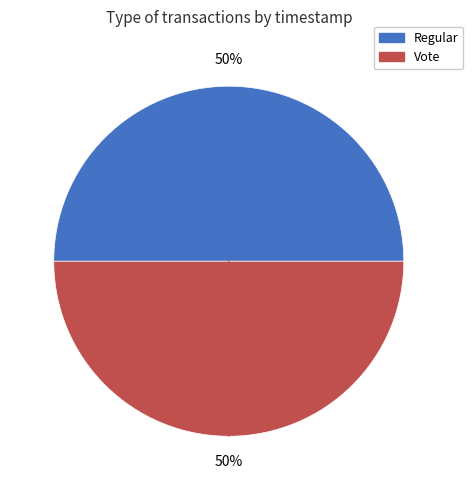

Is it true that Regular is 50% of the pie?

True